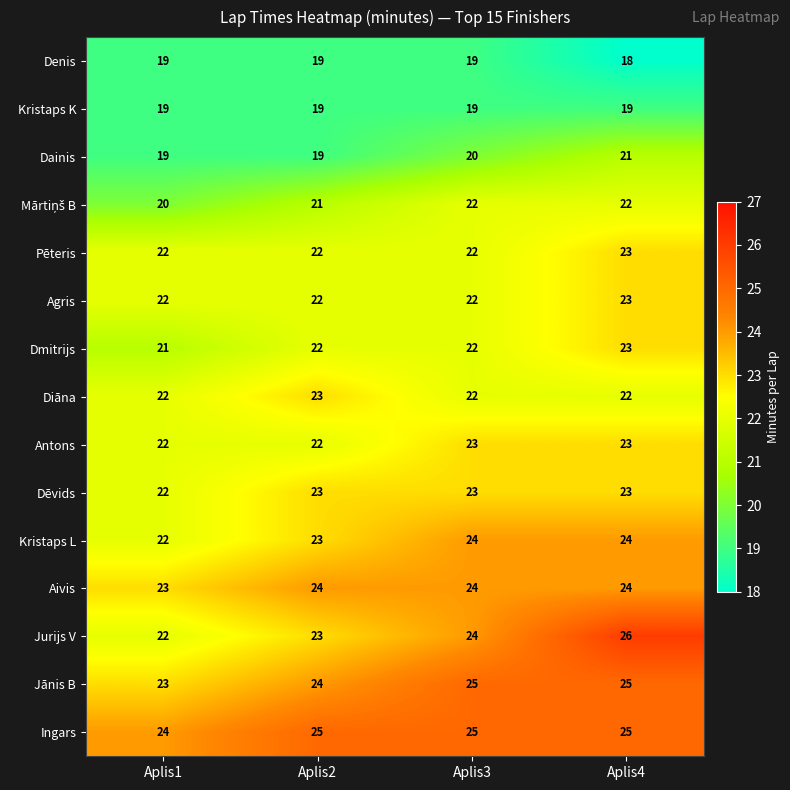

True or false: Kristaps L has a value of 23 at Aplis2.

True